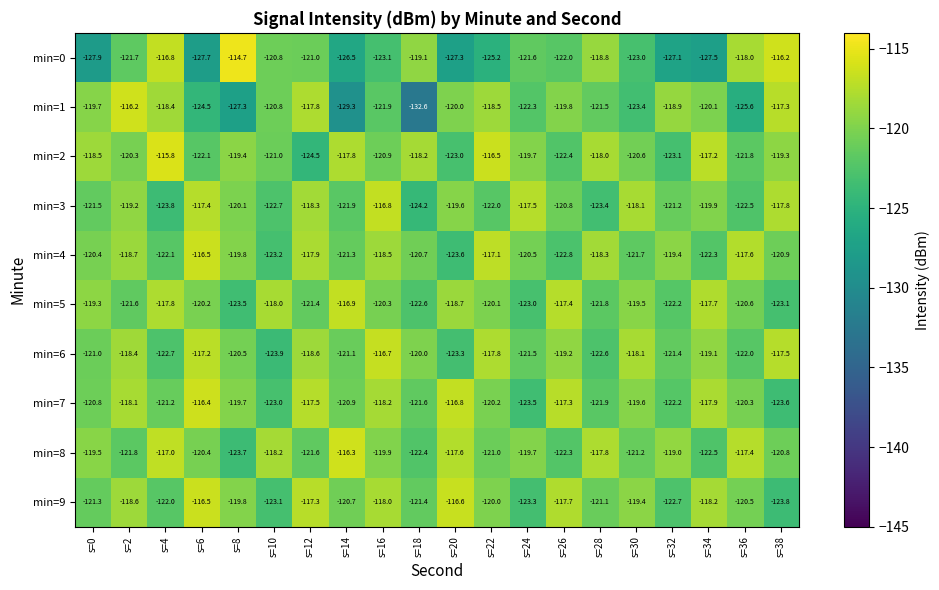

Is the value of min=1 at s=32 greater than the value of min=9 at s=8?

Yes